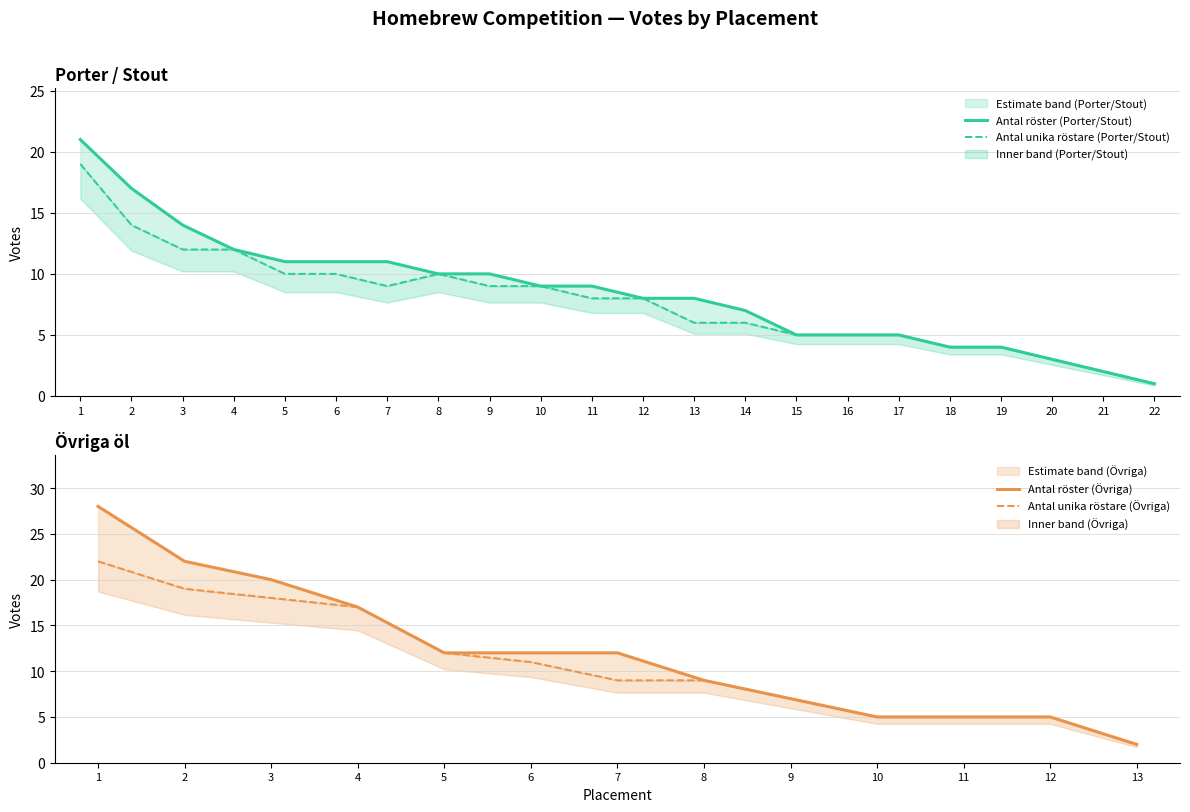

What value does the Antal unika röstare (Porter/Stout) series have at 7?

9